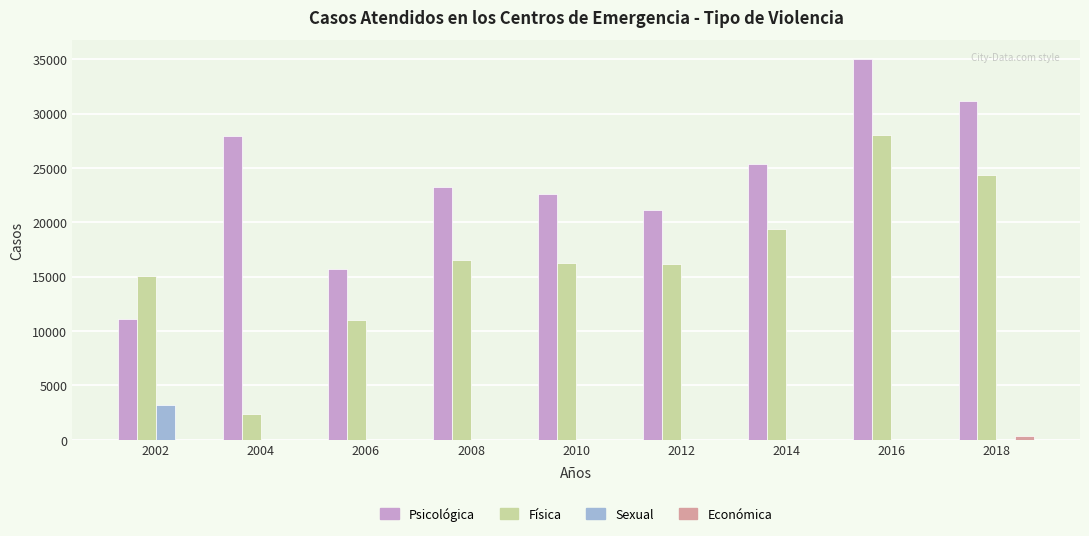

At which category is the sum across all series the highest?

2016